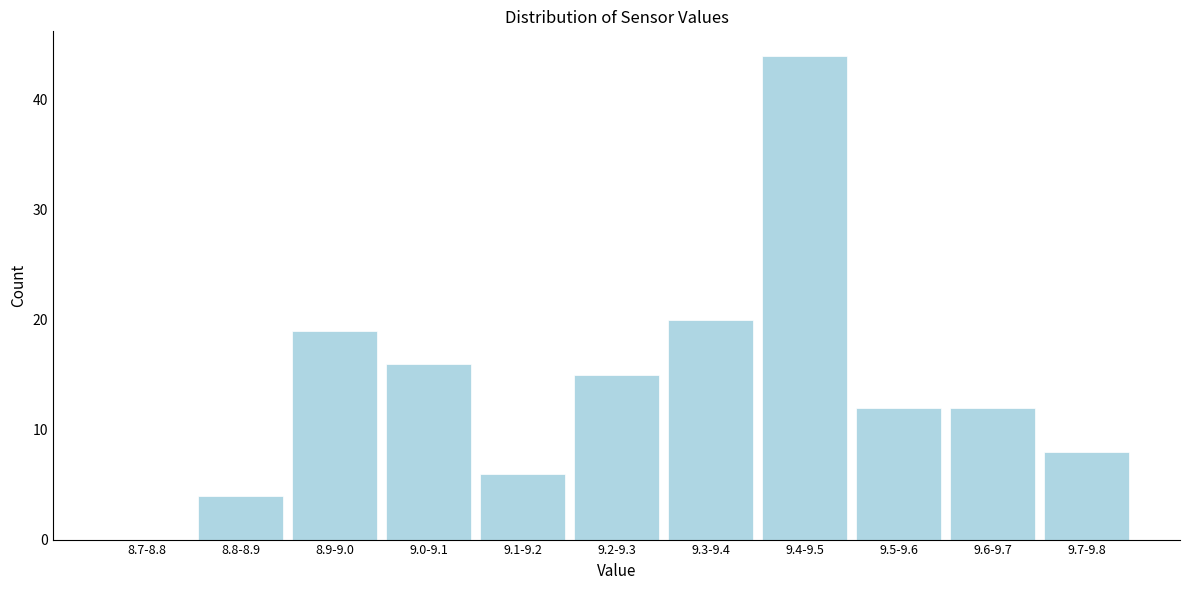

Reading right to left, transcribe all the data shown in this chart.

9.7-9.8=8	9.6-9.7=12	9.5-9.6=12	9.4-9.5=44	9.3-9.4=20	9.2-9.3=15	9.1-9.2=6	9.0-9.1=16	8.9-9.0=19	8.8-8.9=4	8.7-8.8=0